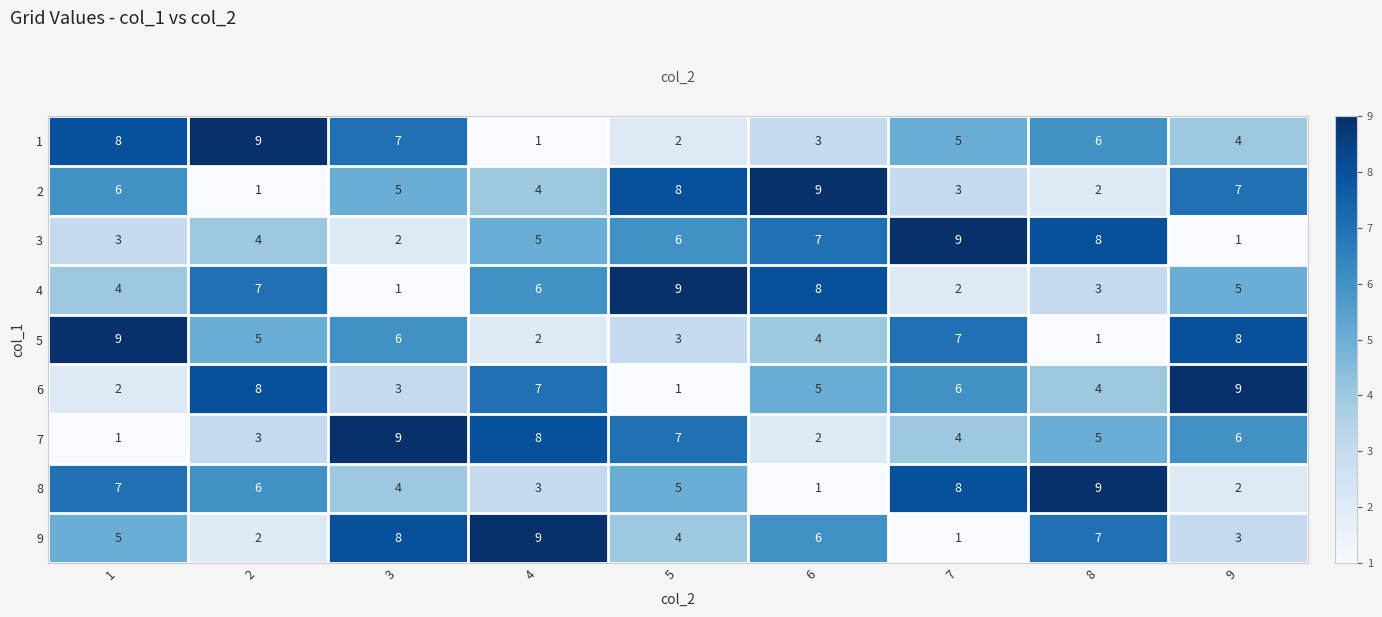

What is the sum of the 1 values at 3 and 1?

15